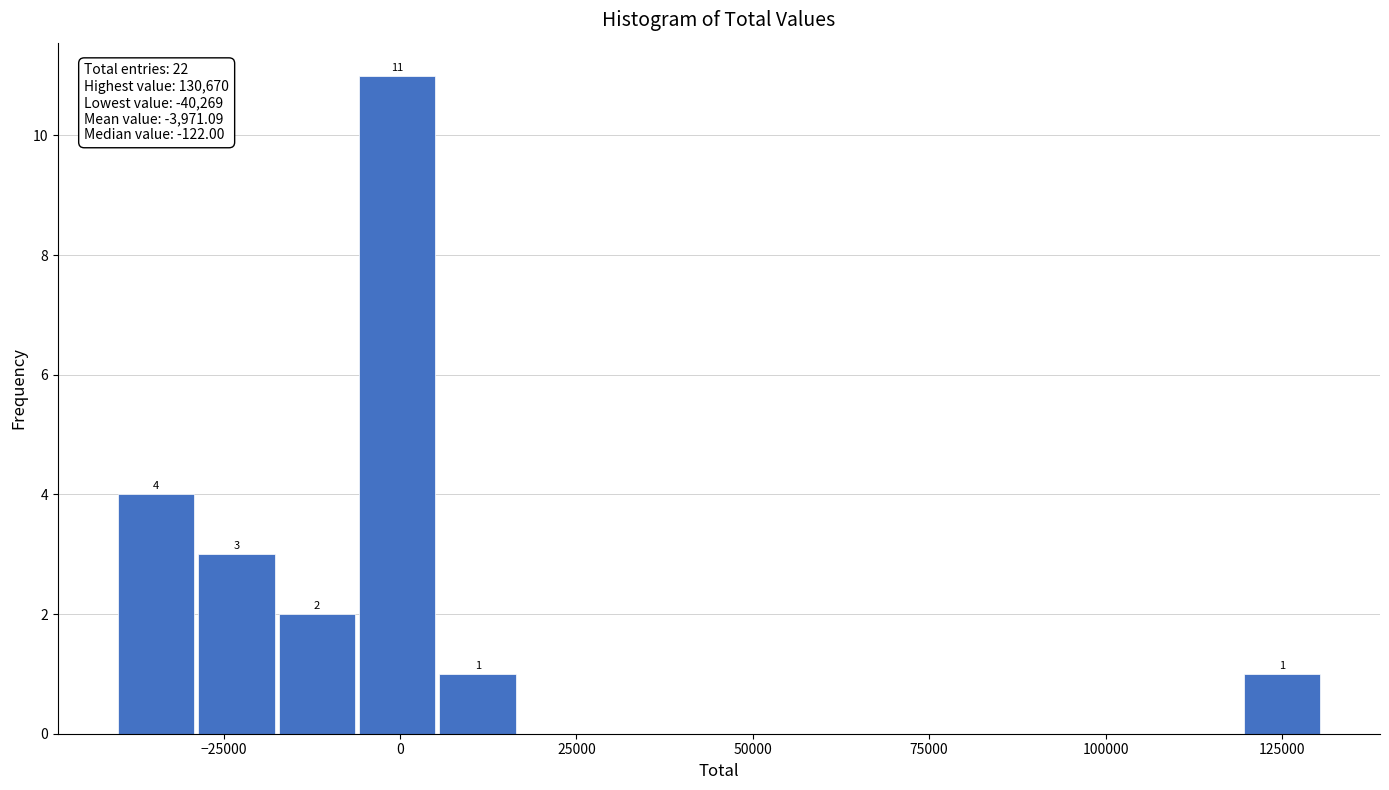

Around what value on the x-axis is the tallest bar? Give the approximate position of its centre, as read against the axis.

0